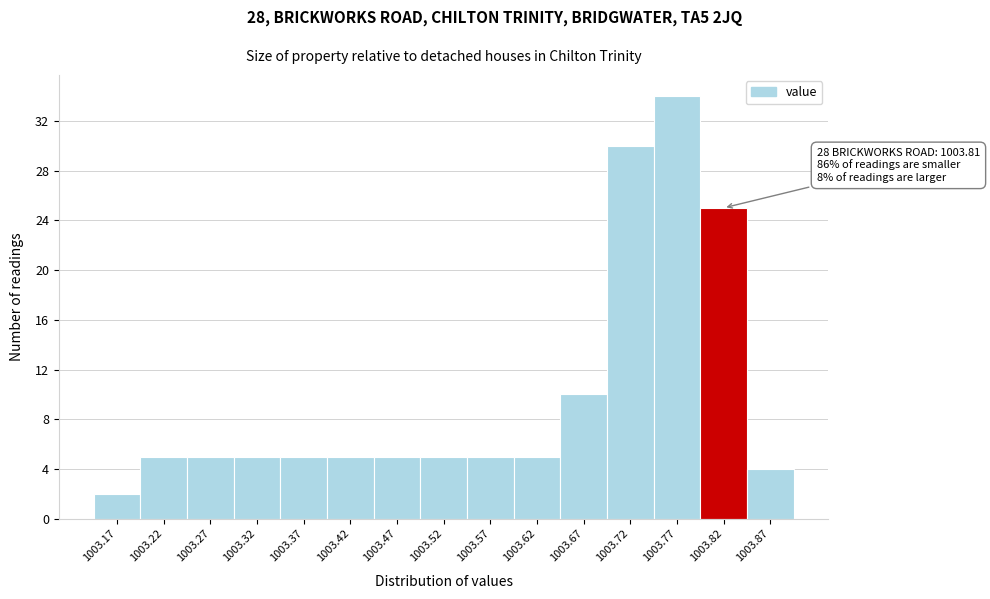

Which range on the x-axis has the tallest bar?

1003.75 to 1003.80